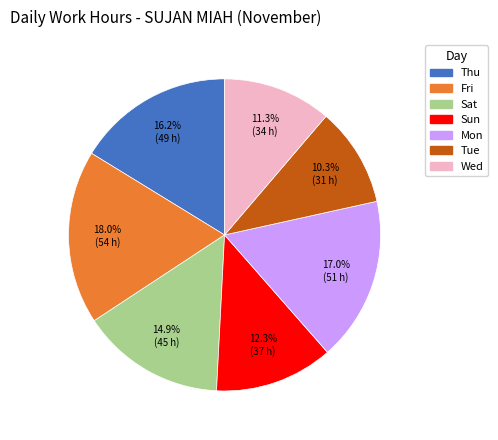

How many segments does this pie chart have?

7